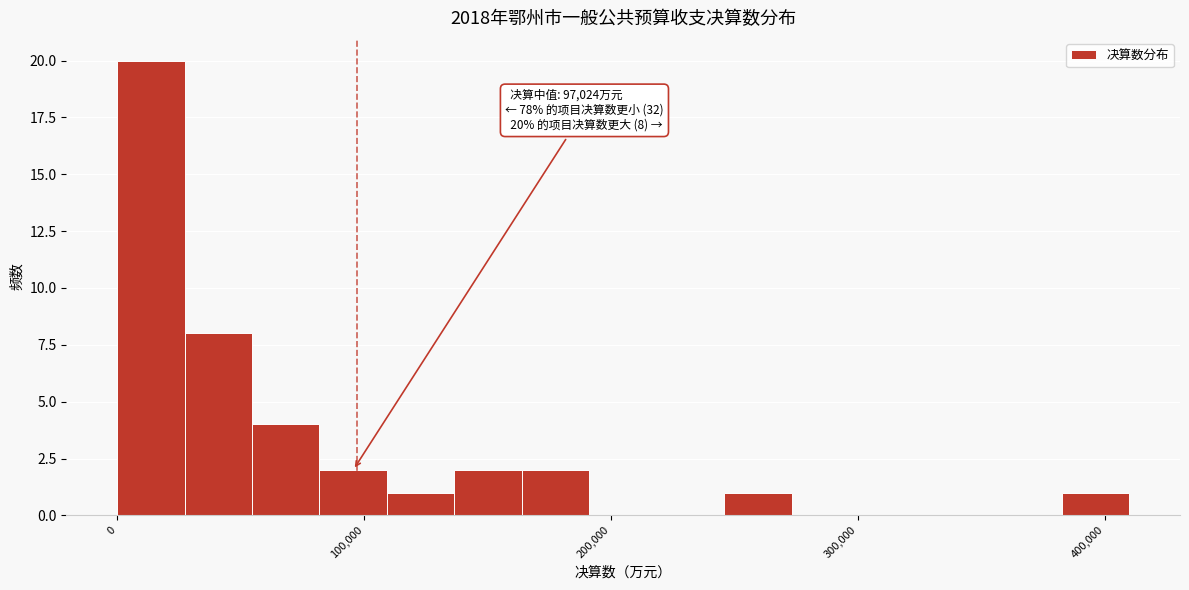

Read against the x-axis, roughly where is the centre of the tallest bar?

10000